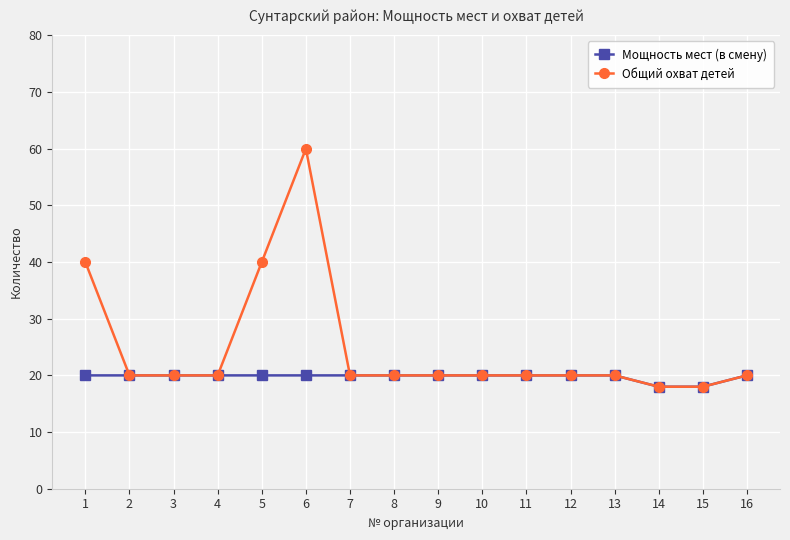

At which category is the sum across all series the highest?

6